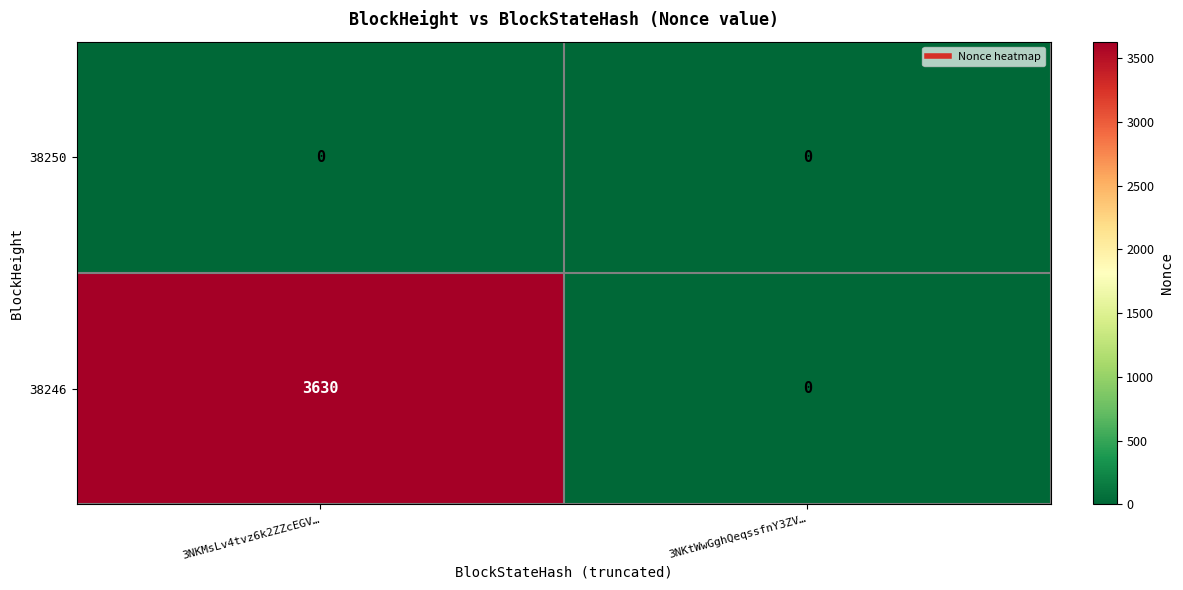

At which category is the sum across all series the highest?

3NKMsLv4tvz6k2ZZcEGV…